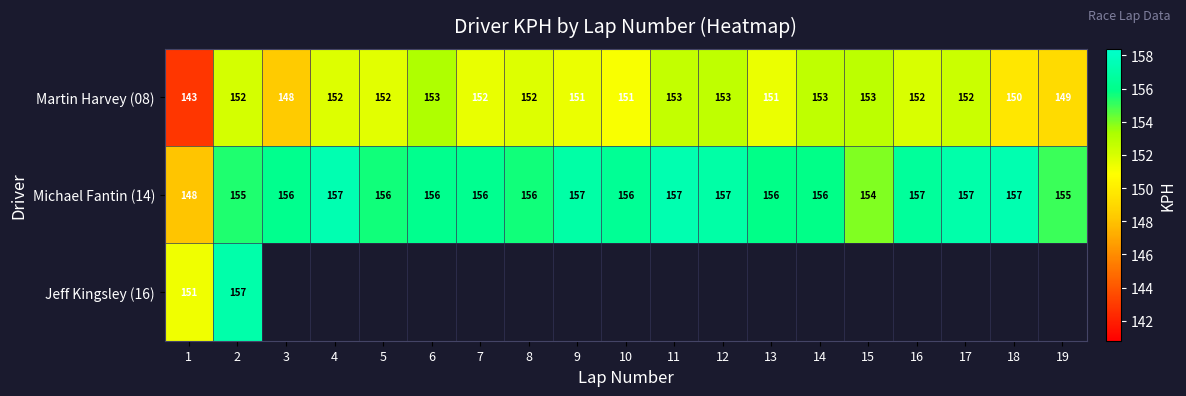

What is the minimum value for Martin Harvey (08)?

143.0